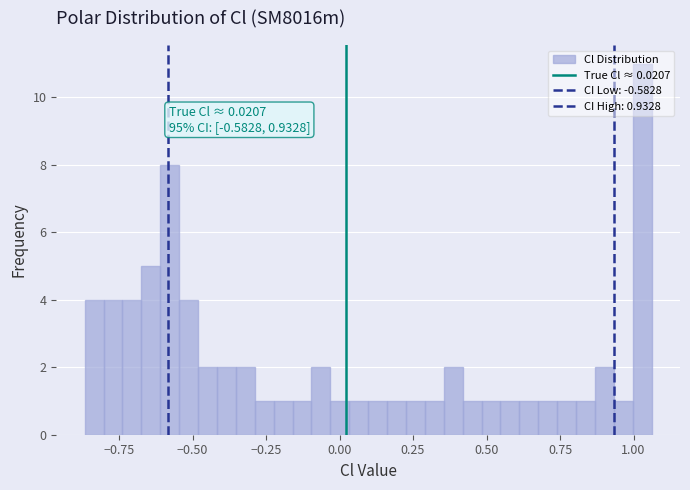

Around what value on the x-axis is the tallest bar? Give the approximate position of its centre, as read against the axis.

1.05